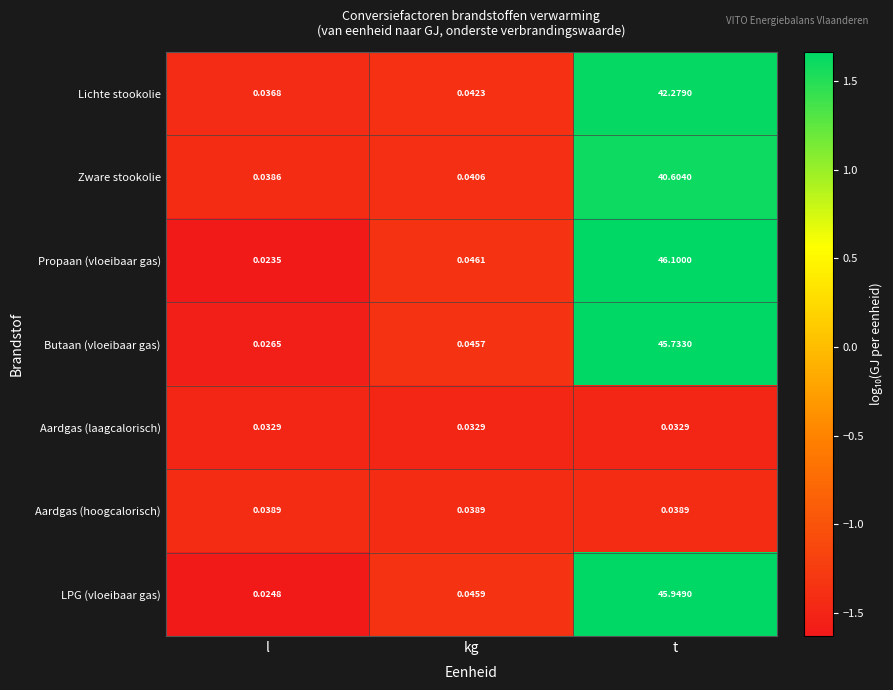

At which category does the chart reach its minimum across all series?

l